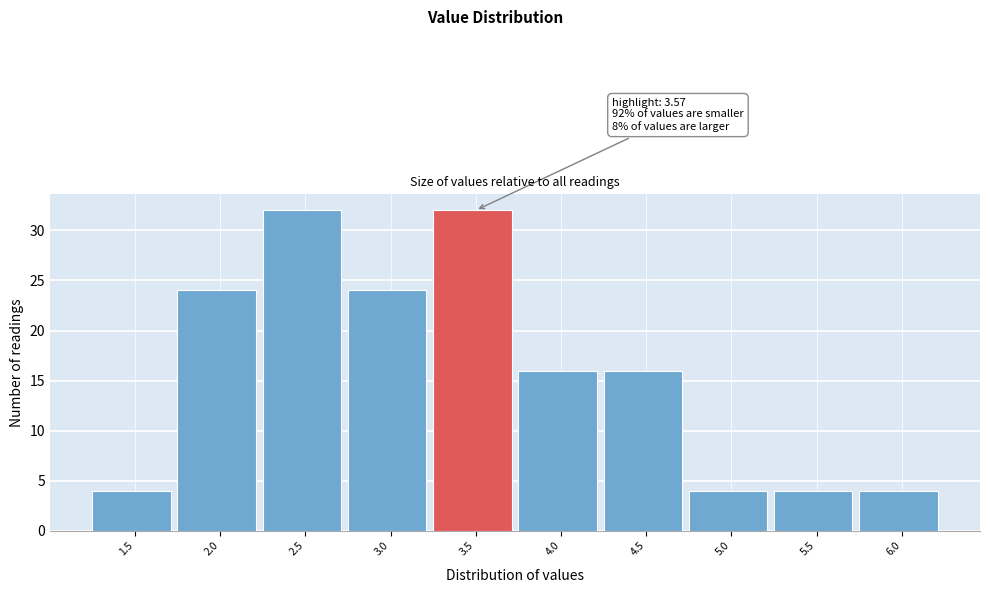

Reading left to right, list all the values displayed in this chart.

1.5=4	2.0=24	2.5=32	3.0=24	3.5=32	4.0=16	4.5=16	5.0=4	5.5=4	6.0=4